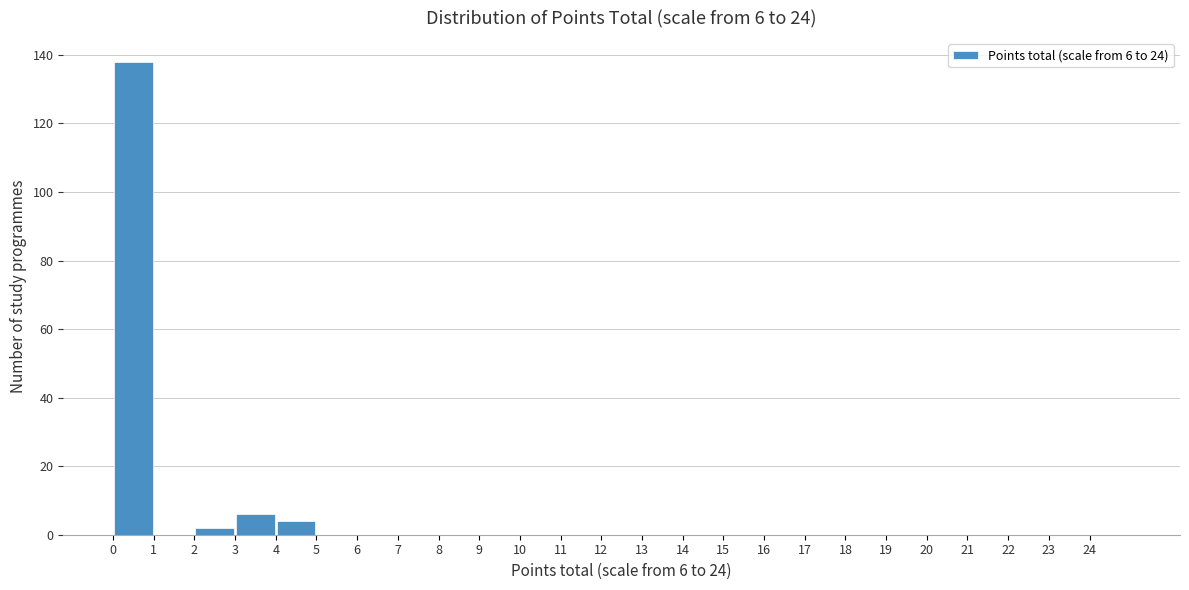

Which range on the x-axis has the tallest bar?

0 to 1